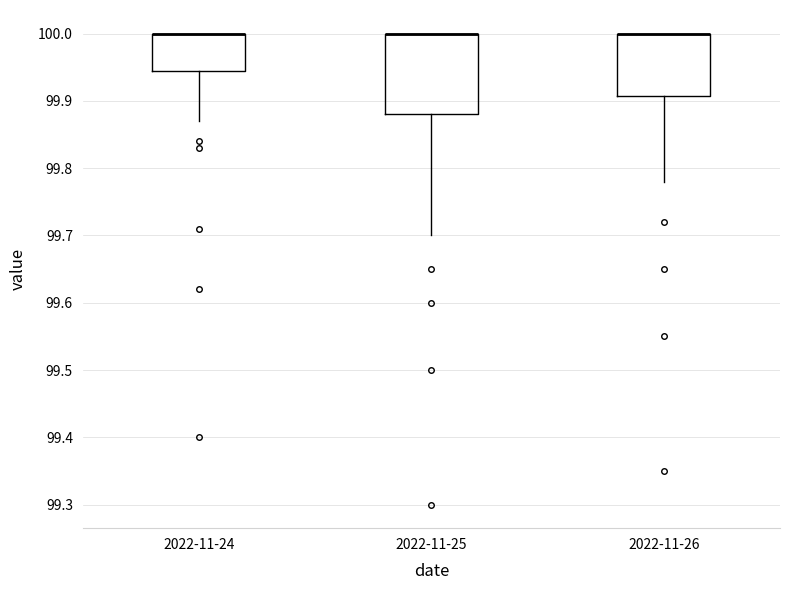

Where is the upper edge of the box for 2022-11-24 on the y-axis? The values are not printed on the chart, so give them approximately, as read against the axis.

100.00